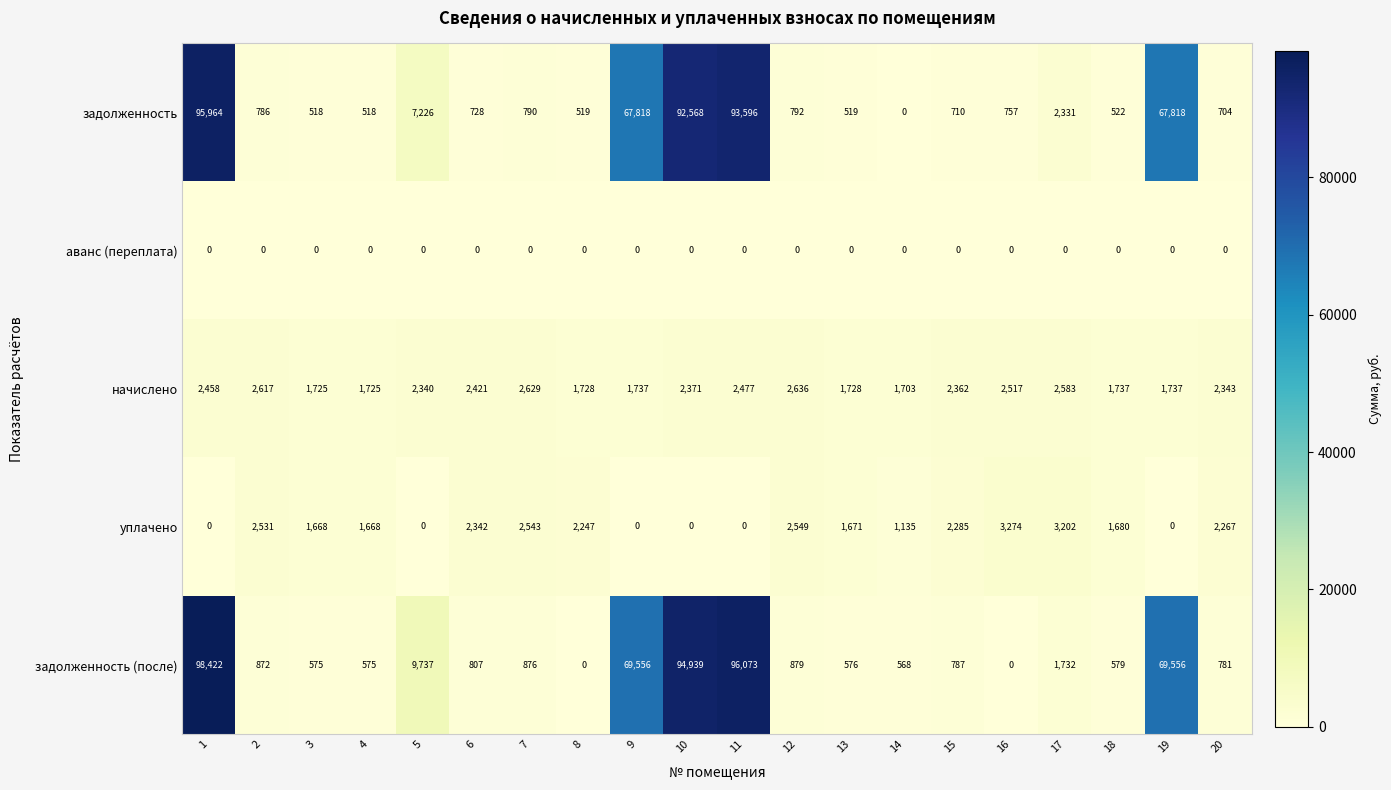

What is the total value across all series at 14?

3406